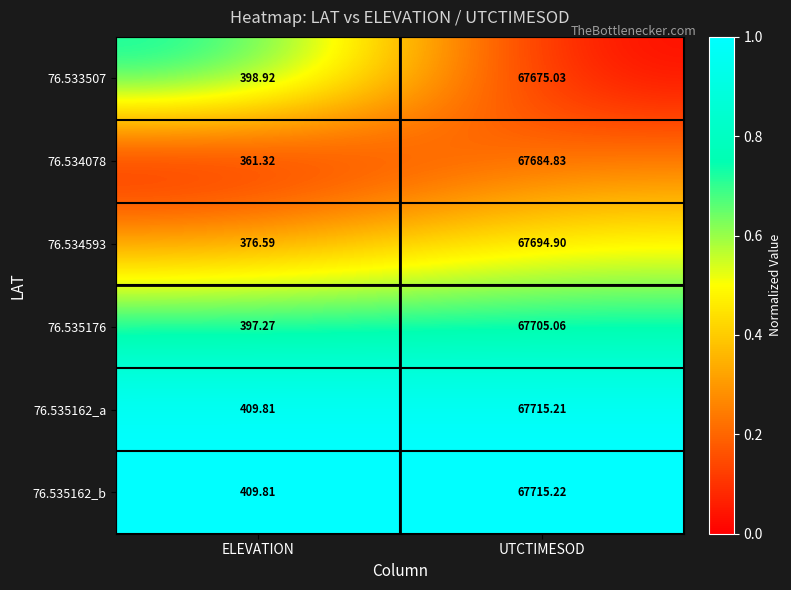

Where is 76.535176 nearest to the value 34051?

ELEVATION